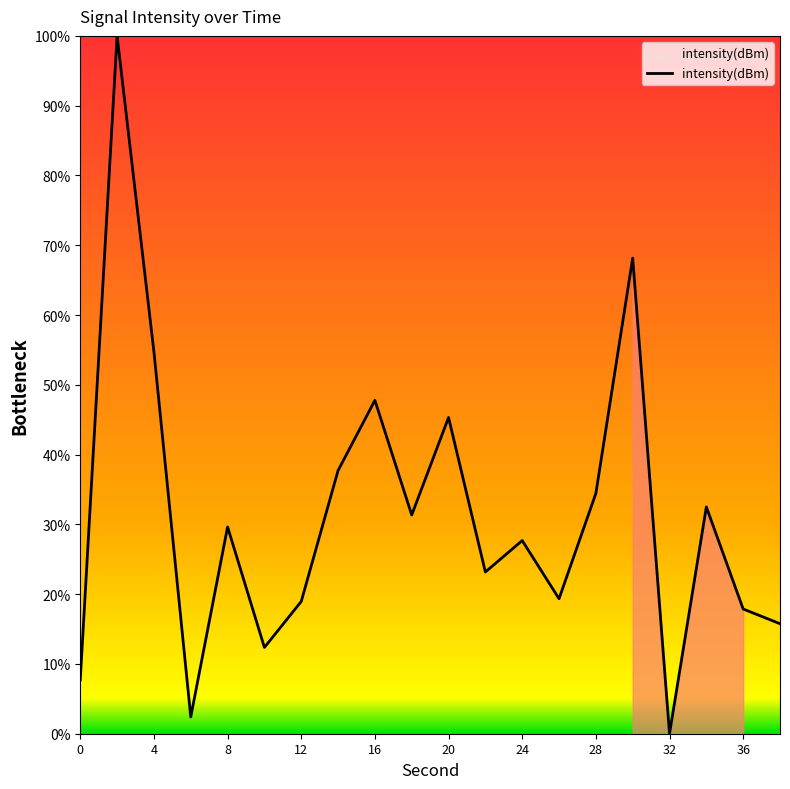

What is the maximum value shown in the chart?

100.0